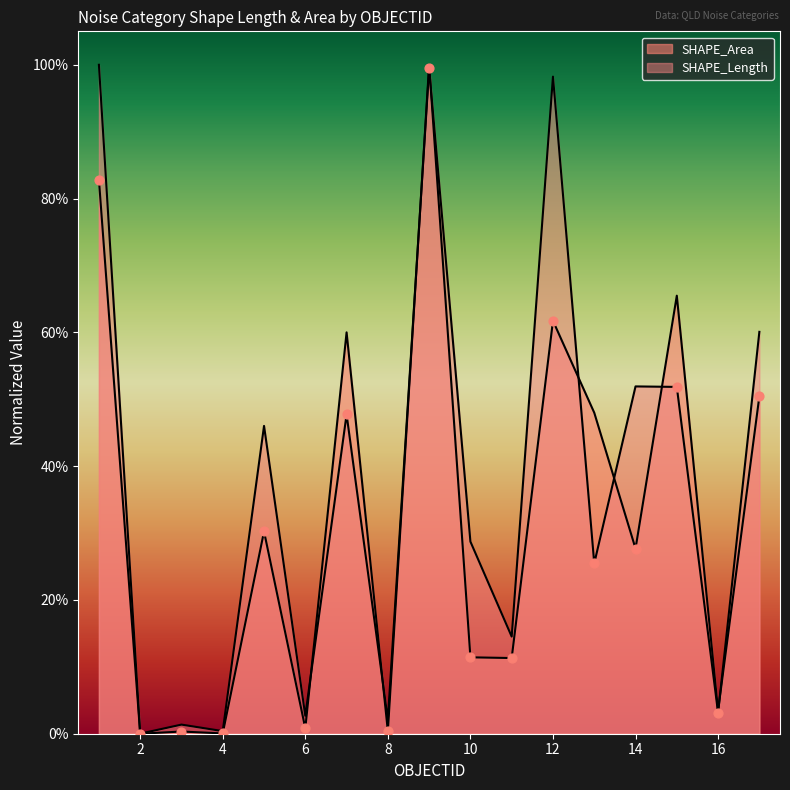

Which series reaches the maximum Y coordinate?

SHAPE_Length